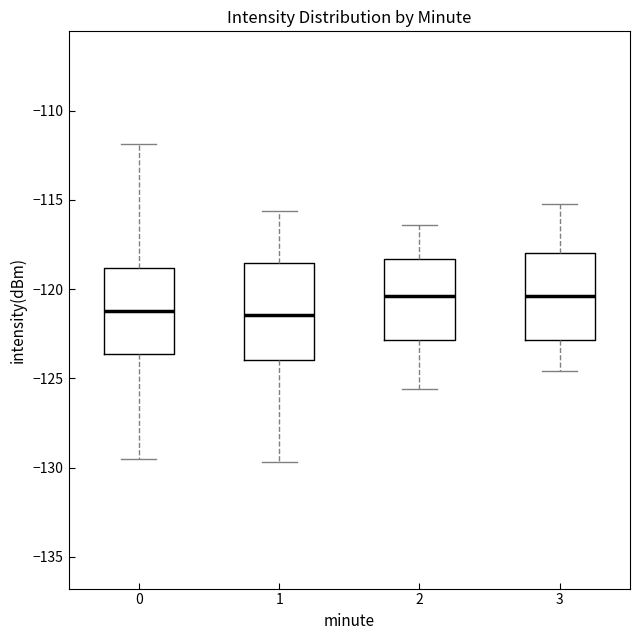

Where is the lower edge of the box at x = 2 on the y-axis? The values are not printed on the chart, so give them approximately, as read against the axis.

-123.0